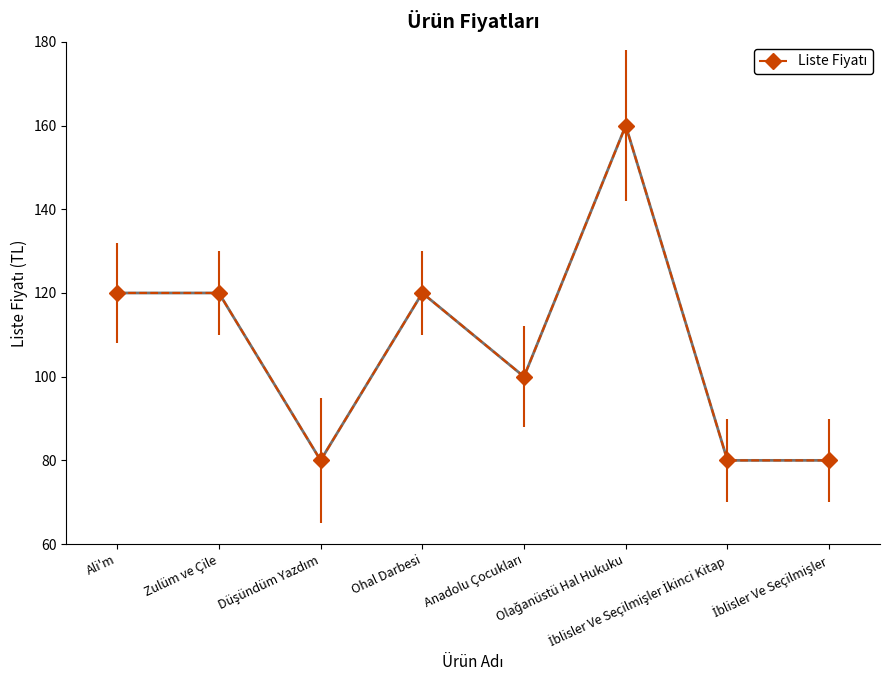

Does the chart display data point markers on the line(s)?

Yes